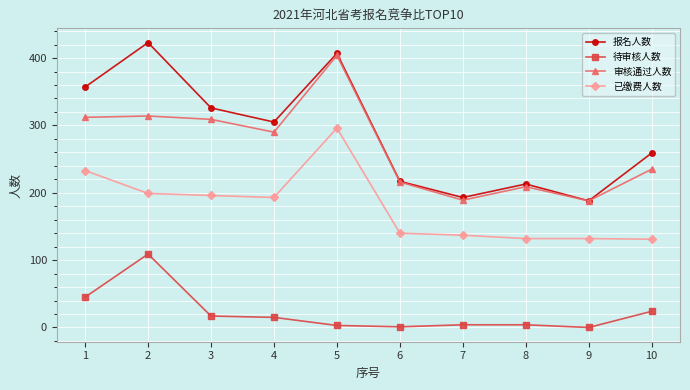

What is the greatest value displayed?

423